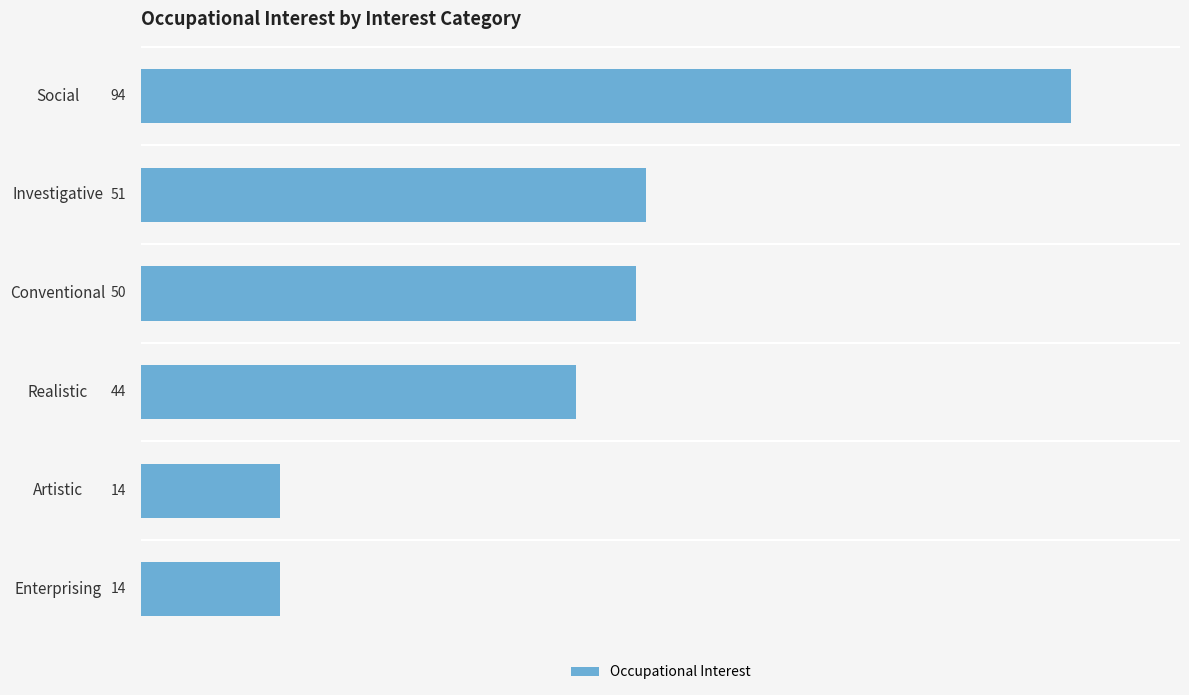

Reading top to bottom, extract all data points from this chart.

94	51	50	44	14	14